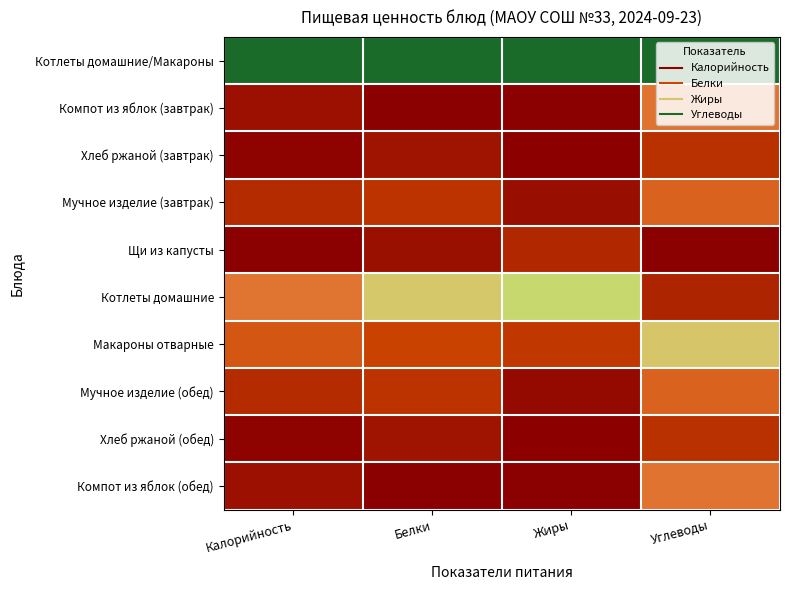

At how many categories does at least one series exceed 0?

4